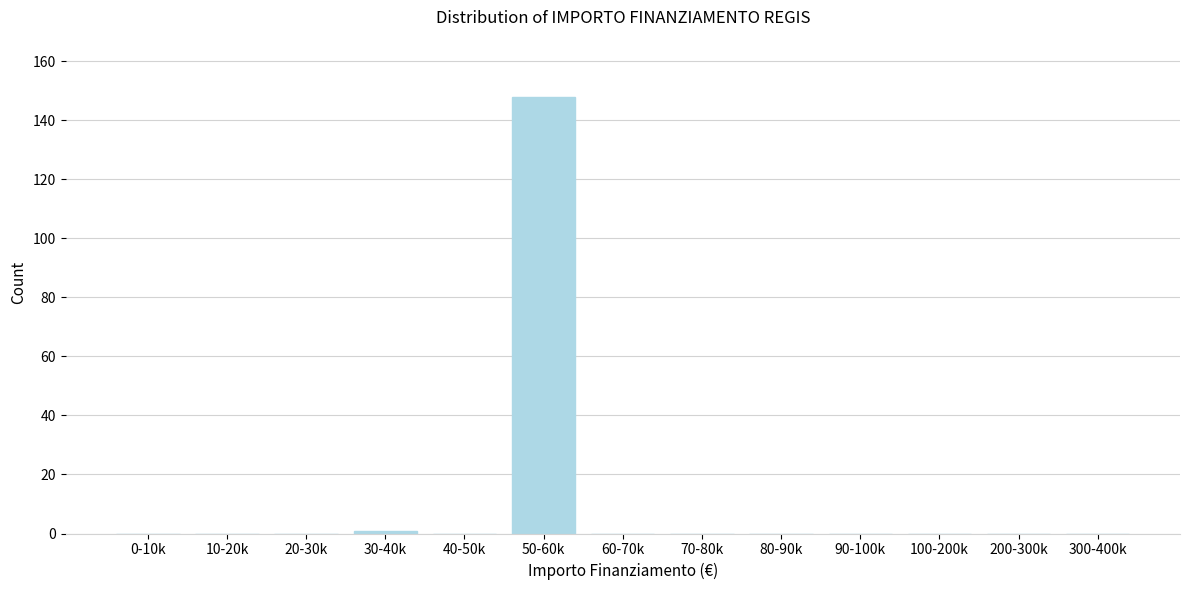

Reading left to right, list all the values displayed in this chart.

0-10k=0	10-20k=0	20-30k=0	30-40k=1	40-50k=0	50-60k=148	60-70k=0	70-80k=0	80-90k=0	90-100k=0	100-200k=0	200-300k=0	300-400k=0